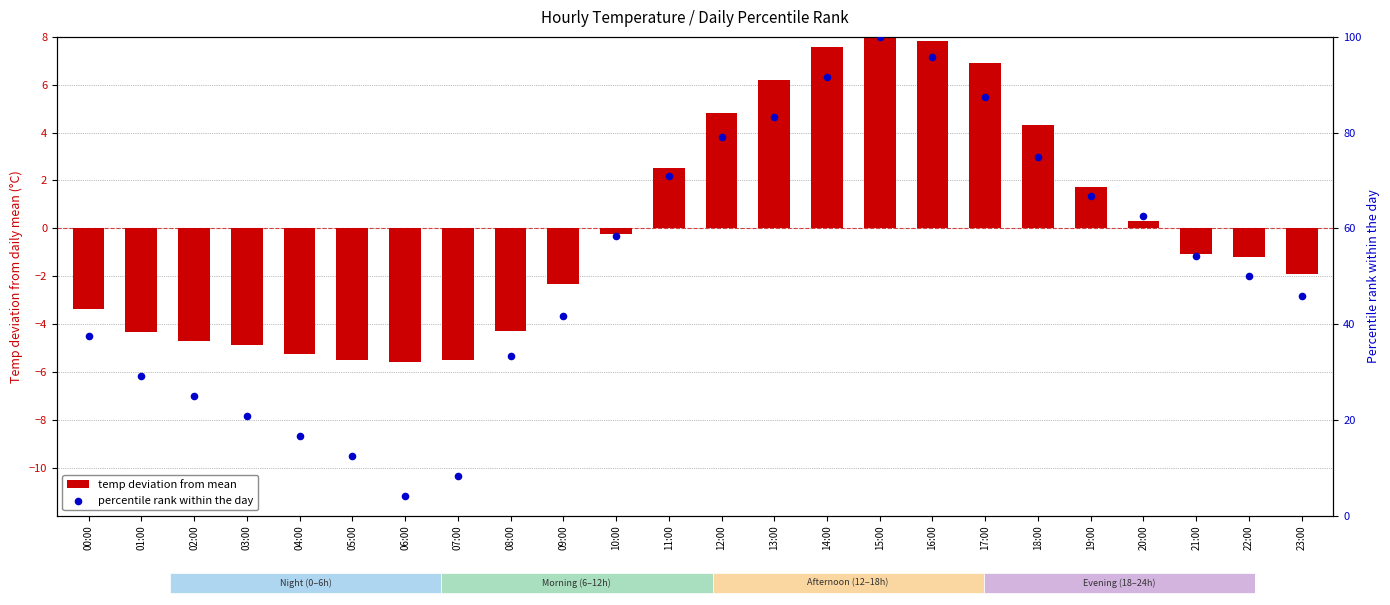

Which series has the largest total across all categories?

percentile rank within the day